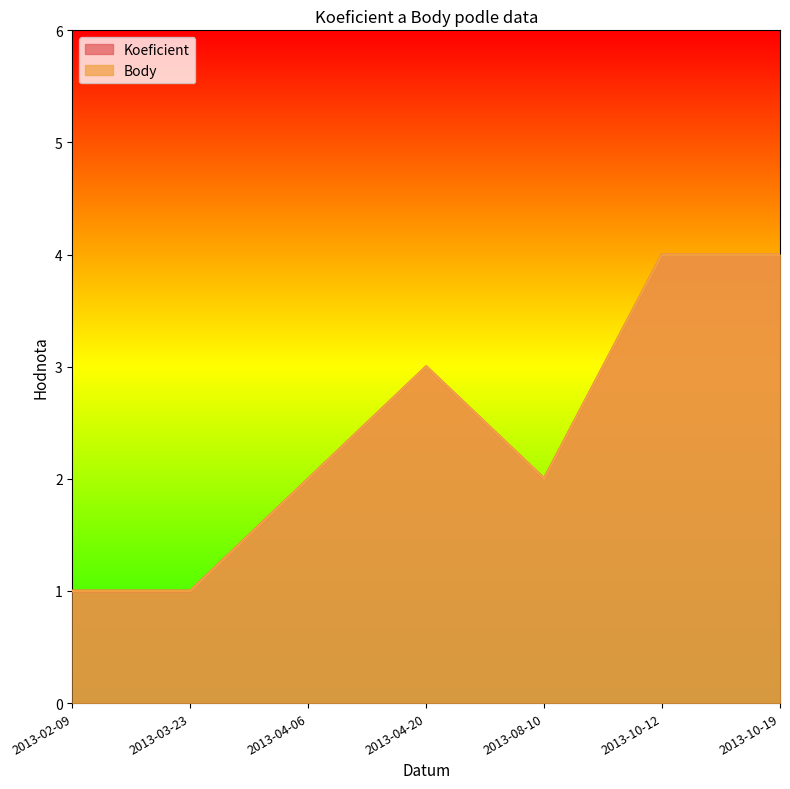

True or false: Body has a value of 2 at 2013-02-09.

False